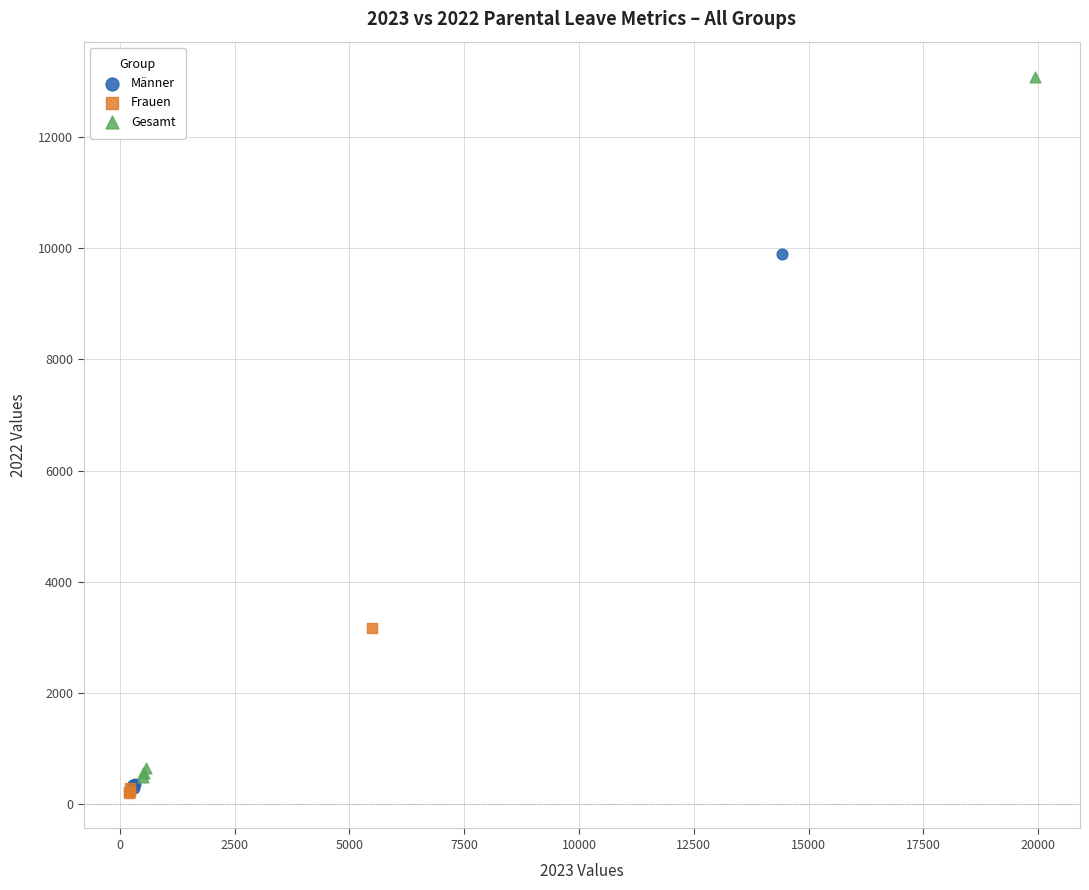

Which series contains the highest Y value?

Gesamt